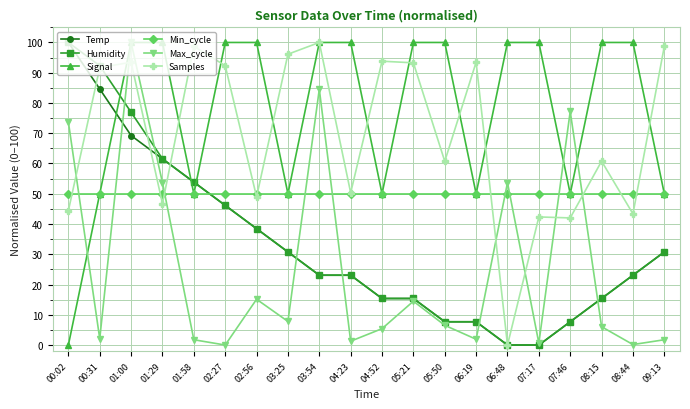

True or false: Min_cycle and Temp cross at least once.

True